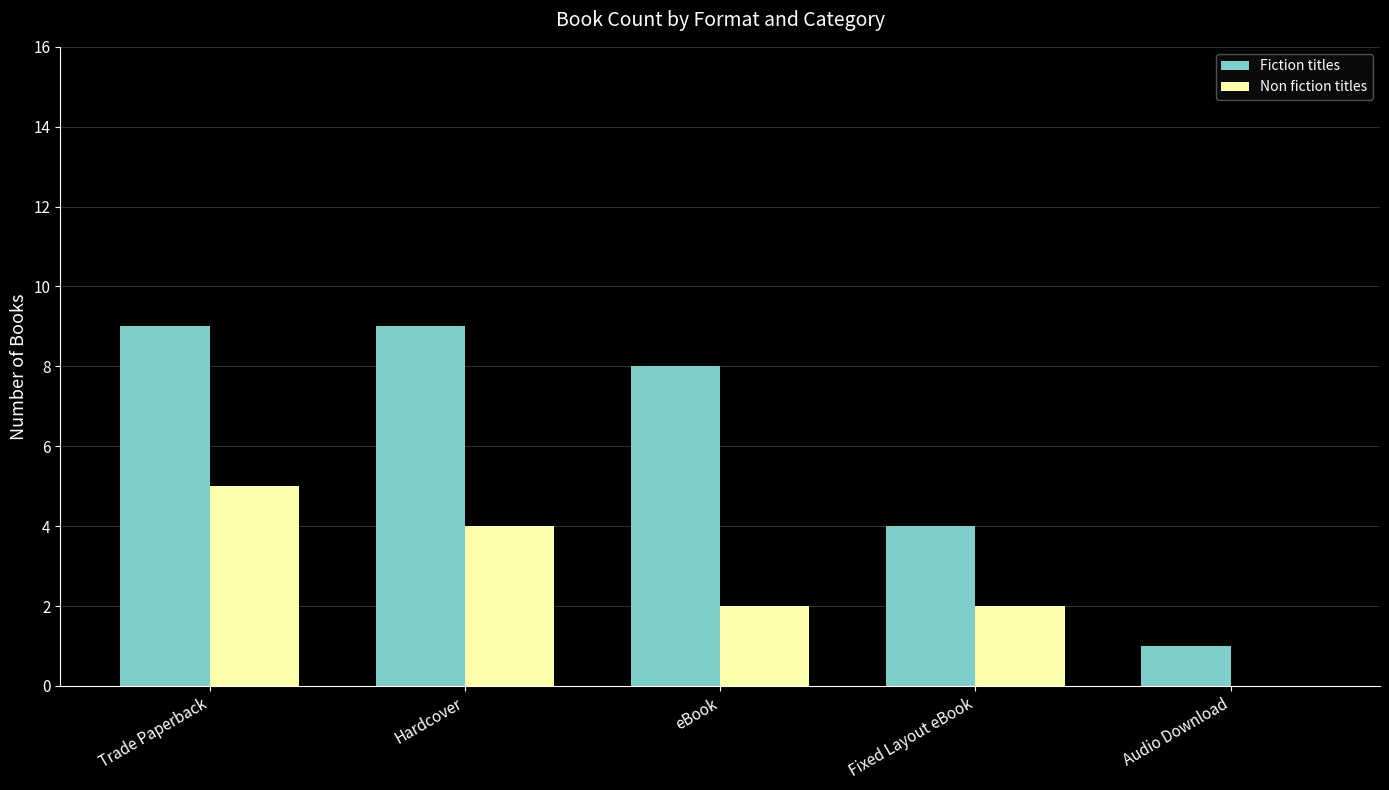

What is the total value across all series at Fixed Layout eBook?

6